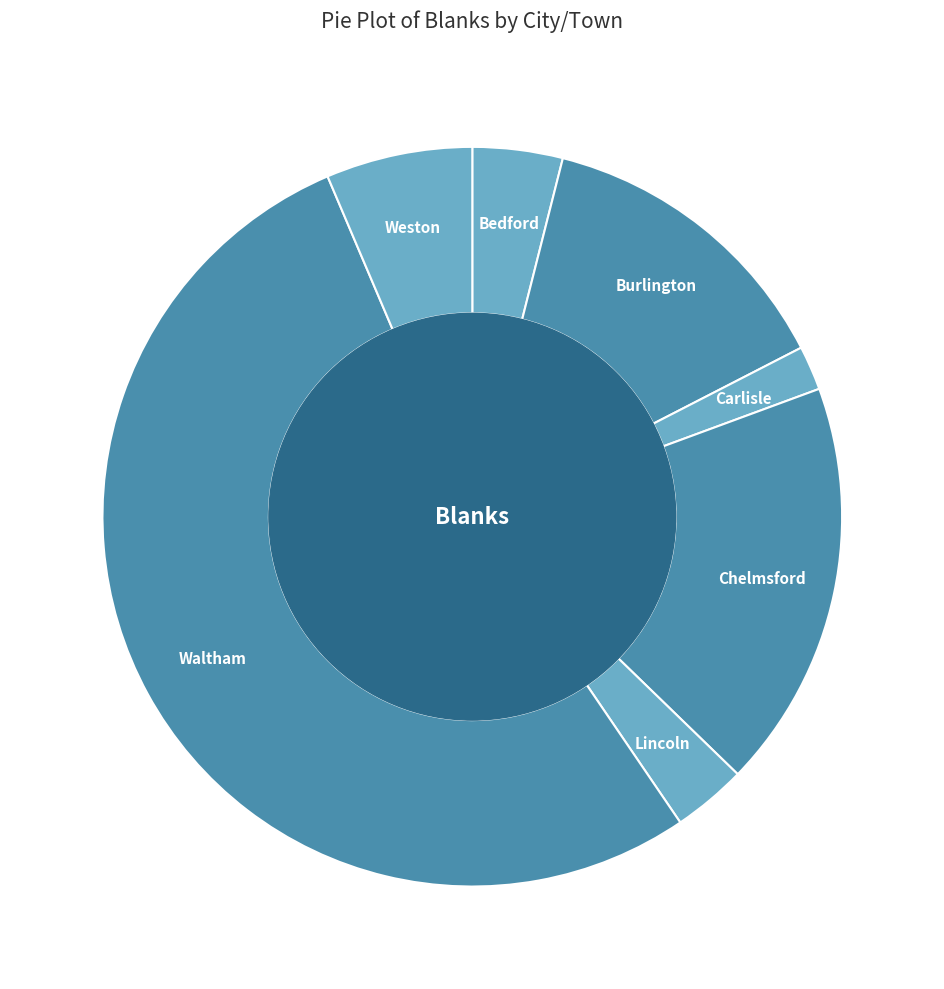

Do Burlington and Waltham together represent more than half of the pie?

Yes